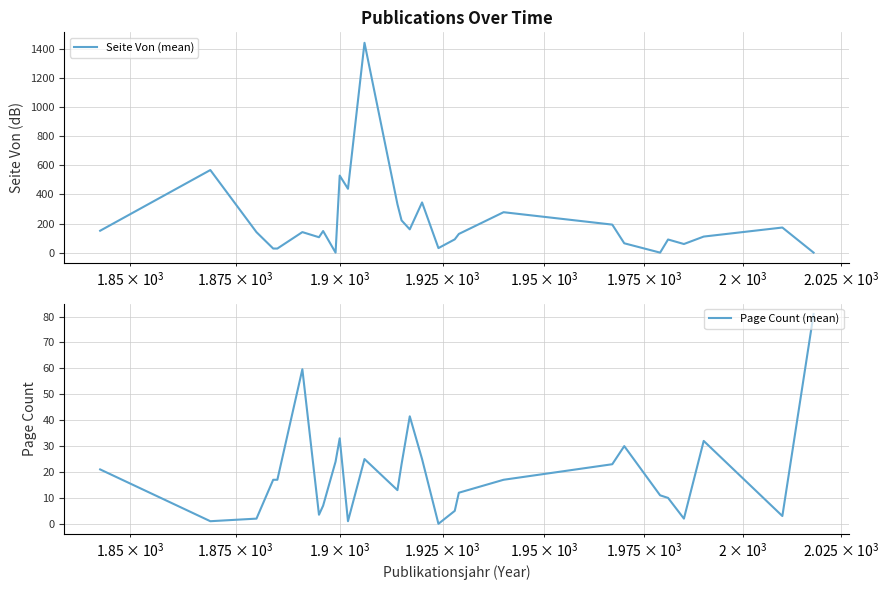

What is the maximum value for Page Count (mean)?

81.0